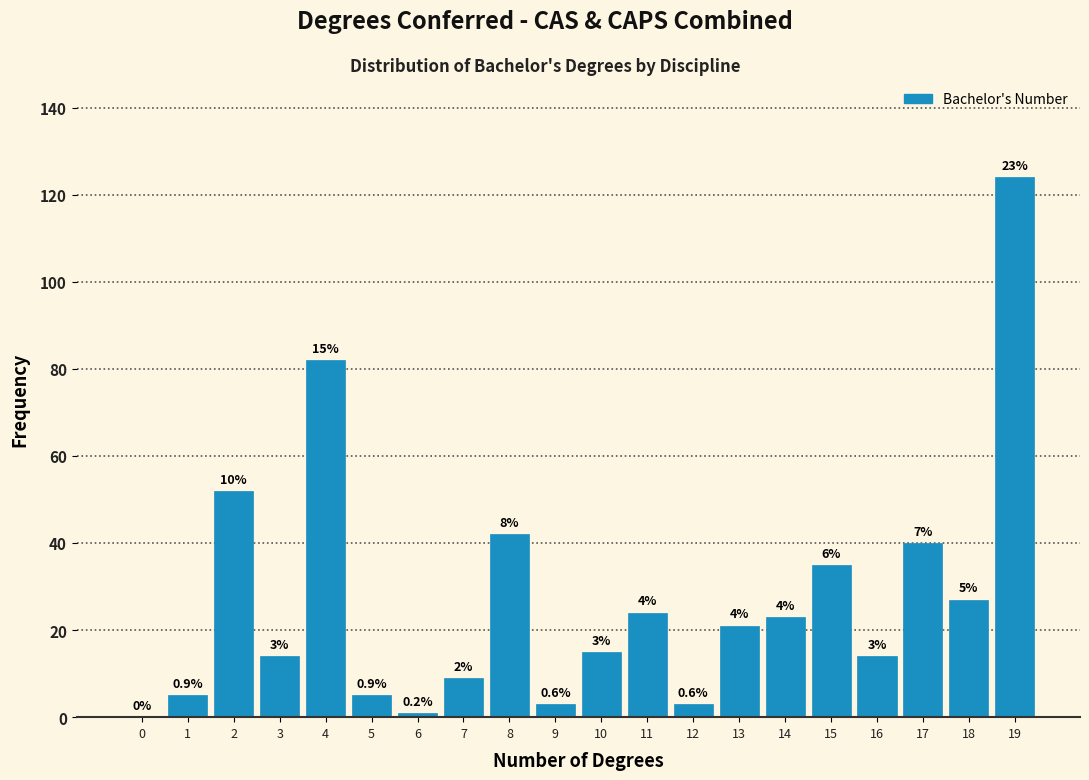

Are the bars horizontal?

No